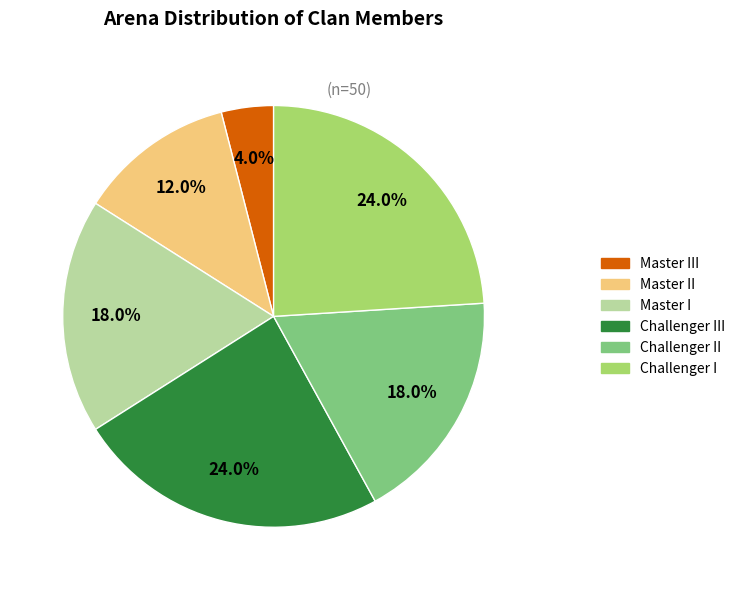

Does any single category account for the majority?

No